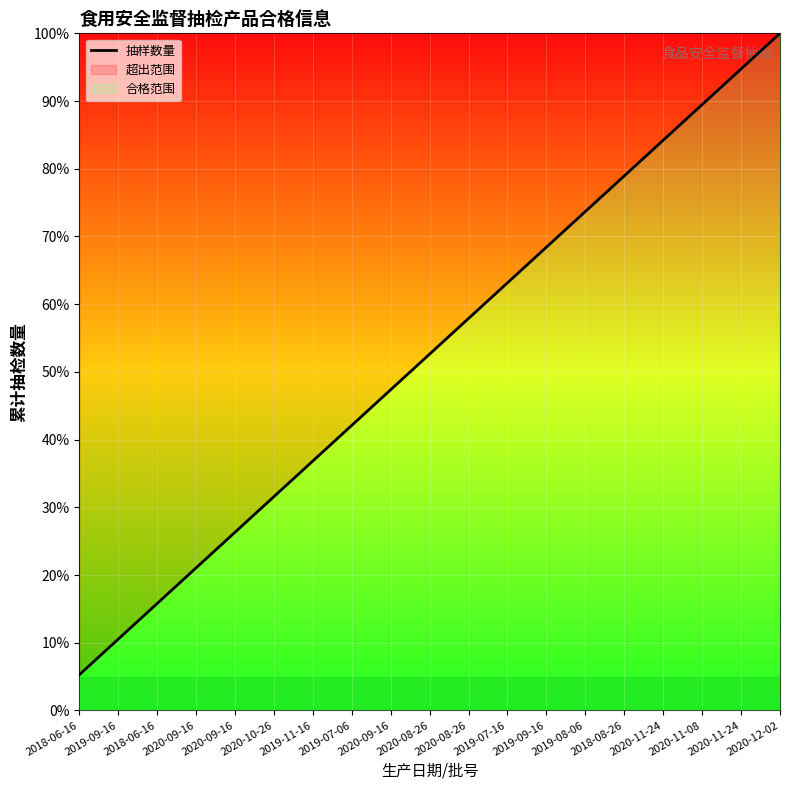

Reading right to left, transcribe all the data shown in this chart.

2020-12-02=100.0	2020-11-24=94.7	2020-11-08=89.5	2020-11-24=84.2	2018-08-26=78.9	2019-08-06=73.7	2019-09-16=68.4	2019-07-16=63.2	2020-08-26=57.9	2020-08-26=52.6	2020-09-16=47.4	2019-07-06=42.1	2019-11-16=36.8	2020-10-26=31.6	2020-09-16=26.3	2020-09-16=21.1	2018-06-16=15.8	2019-09-16=10.5	2018-06-16=5.3